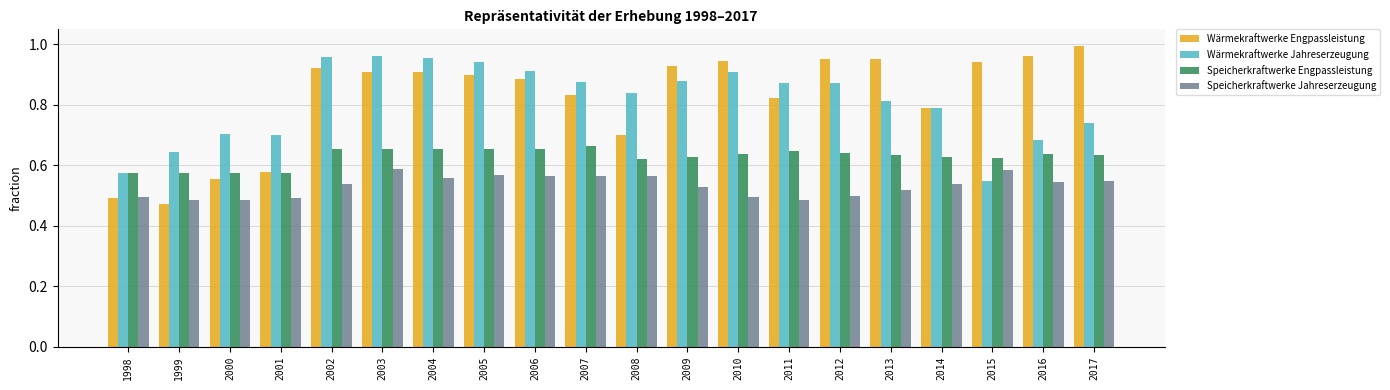

How many series are shown in this chart?

4